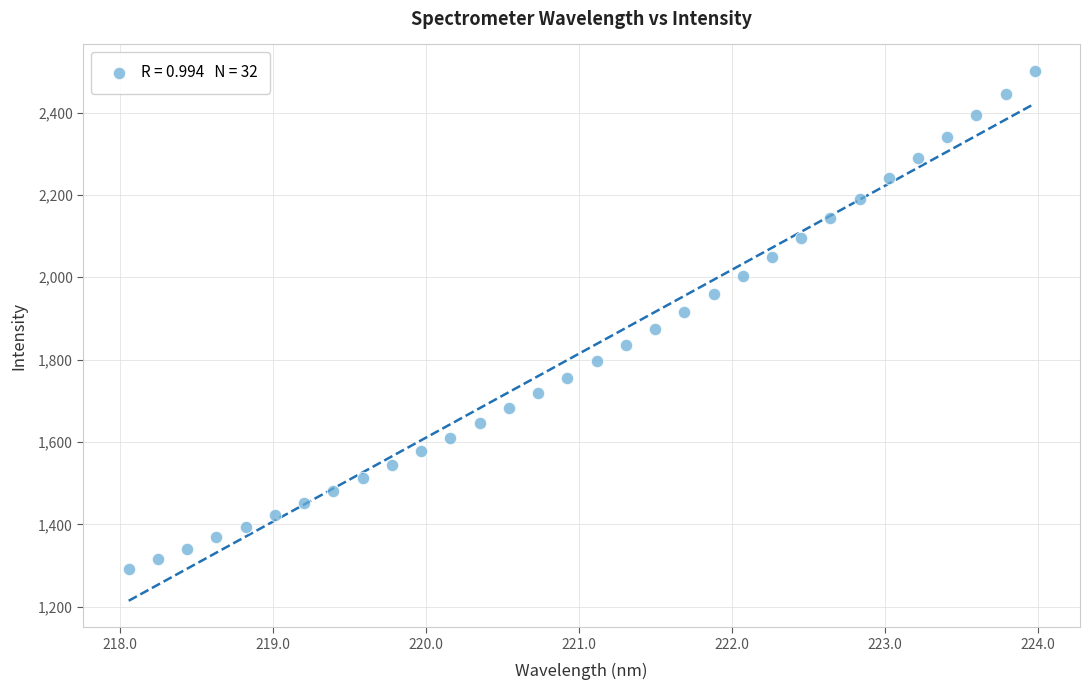

What is the range of X values (max minus min)?

5.9